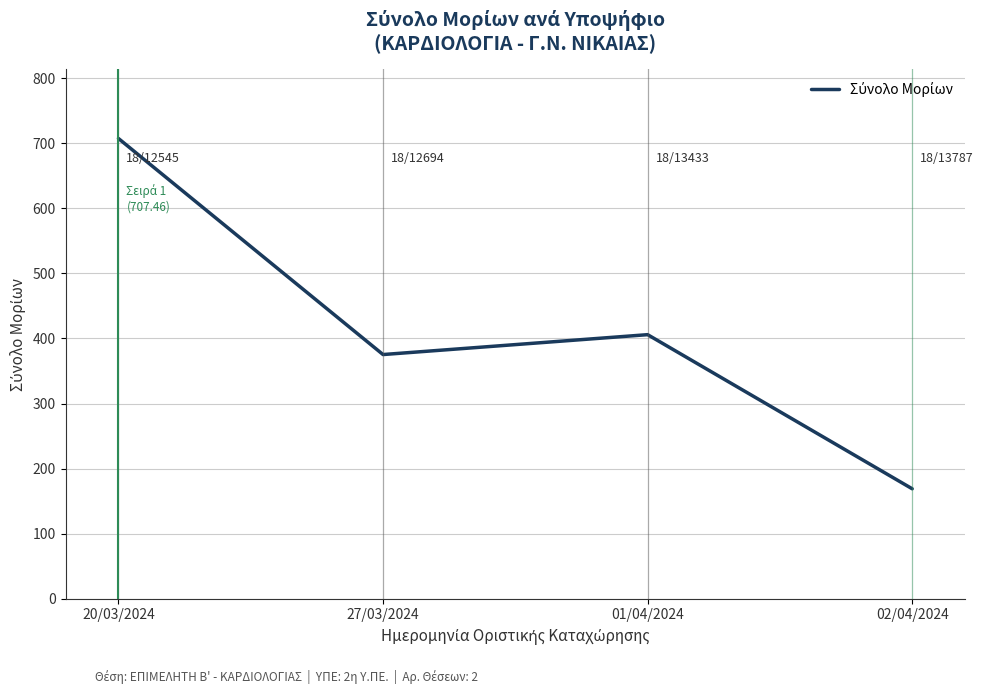

How many interior local valleys (lower than both neighbors) does the data have?

1